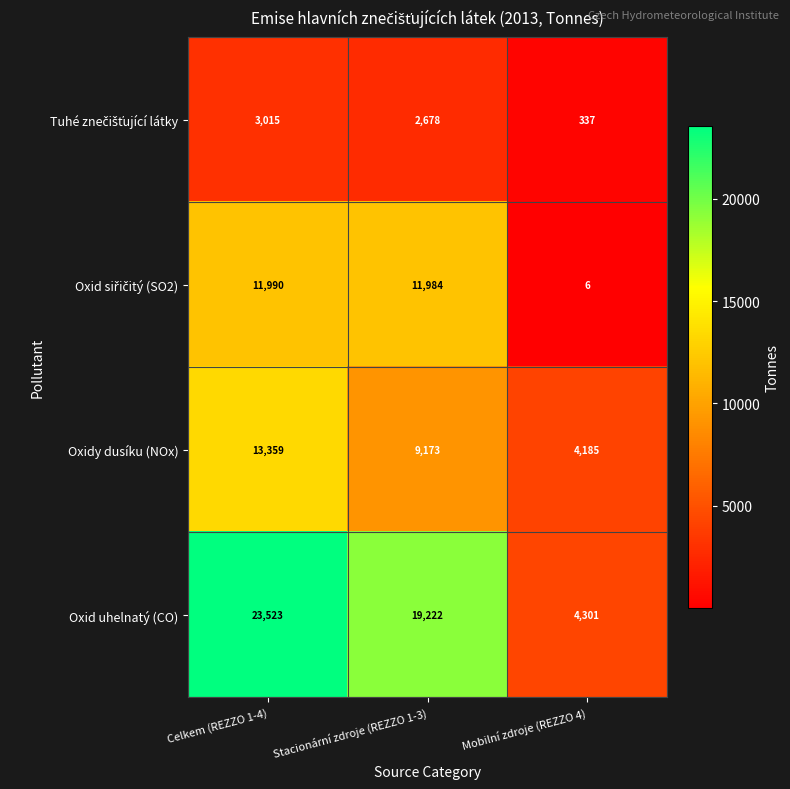

Which series has the largest total across all categories?

Oxid uhelnatý (CO)